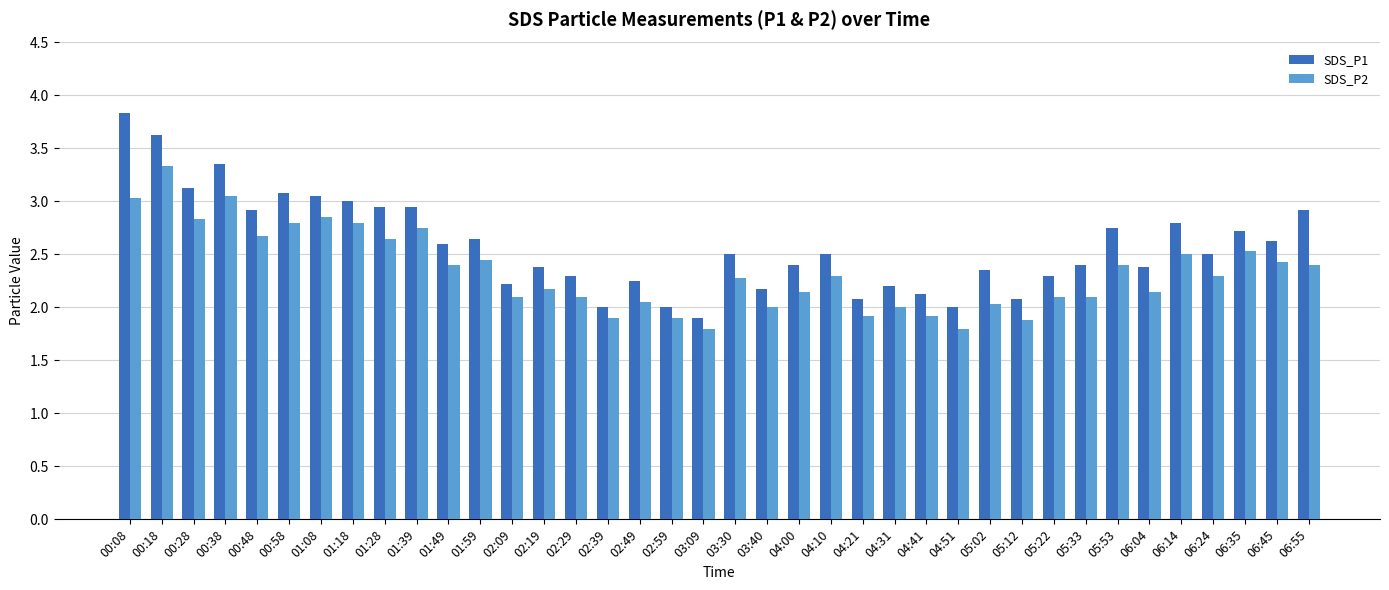

Which series changed the most between 02:59 and 04:31?

SDS_P1